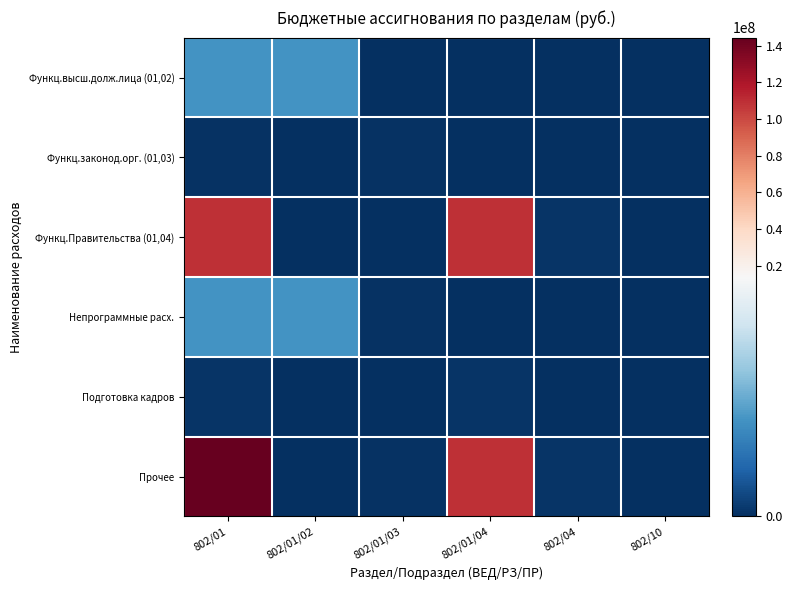

Which series has the largest range (max minus min)?

Прочее